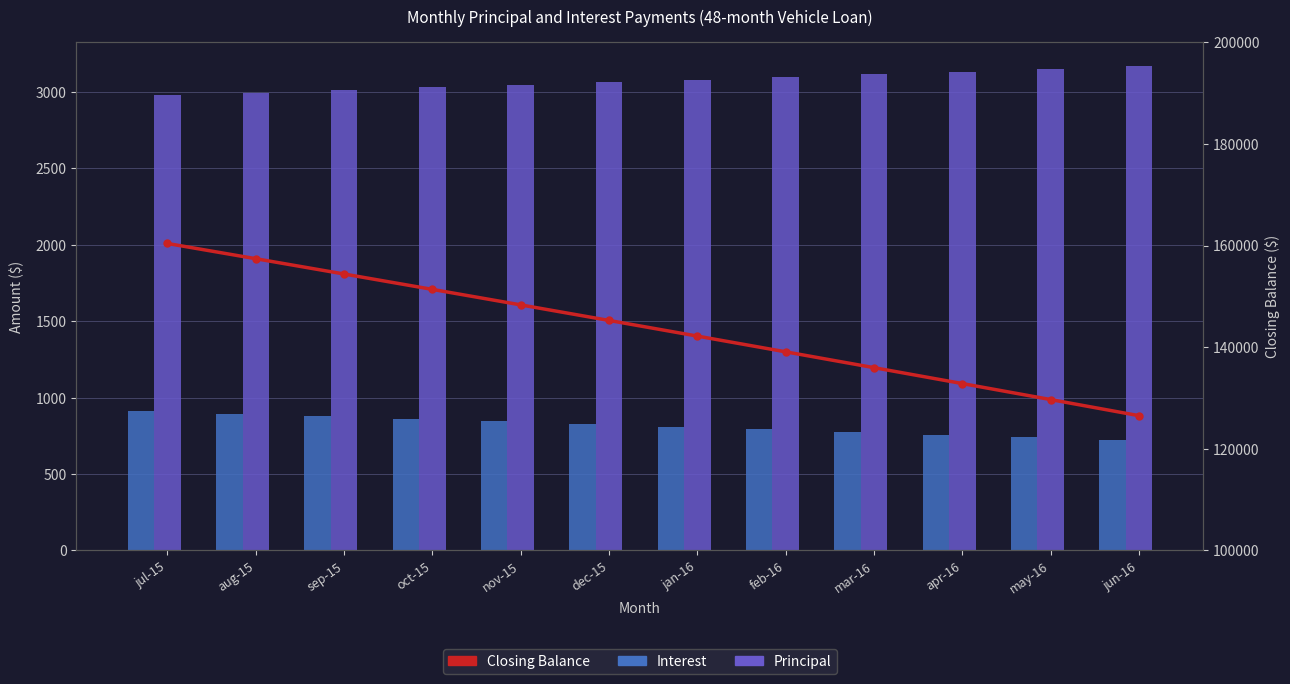

Which has a higher value, oct-15 or jun-16?

oct-15